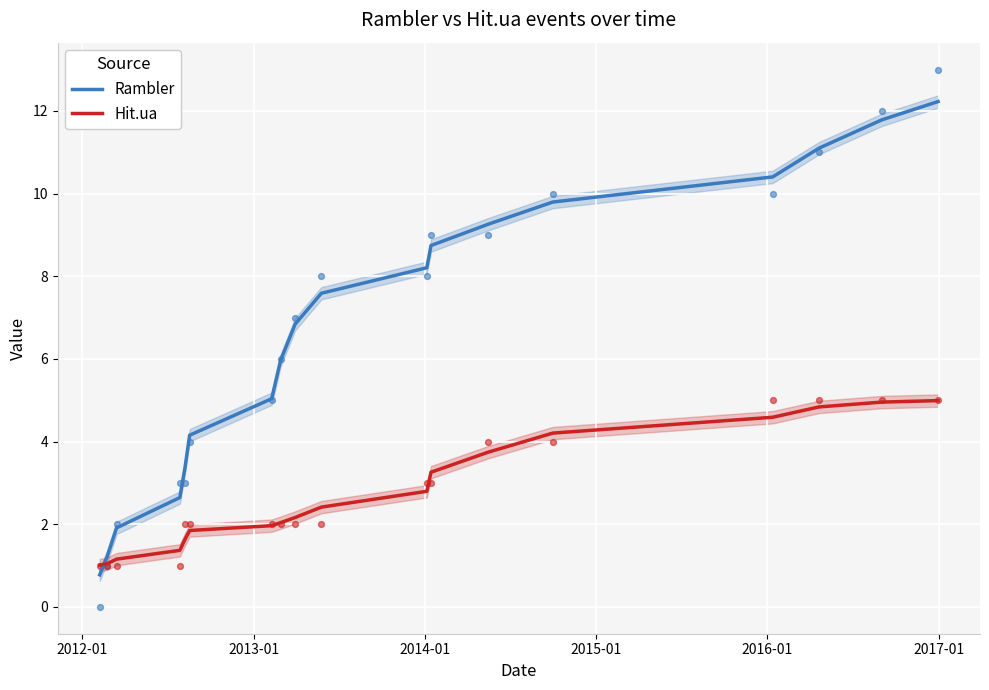

Which series reaches the maximum Y coordinate?

Rambler